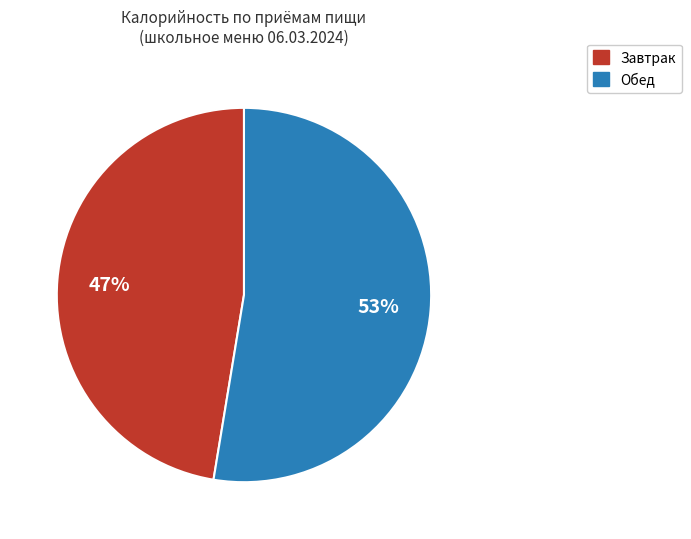

The Обед slice represents 53% of the pie. True or false?

True